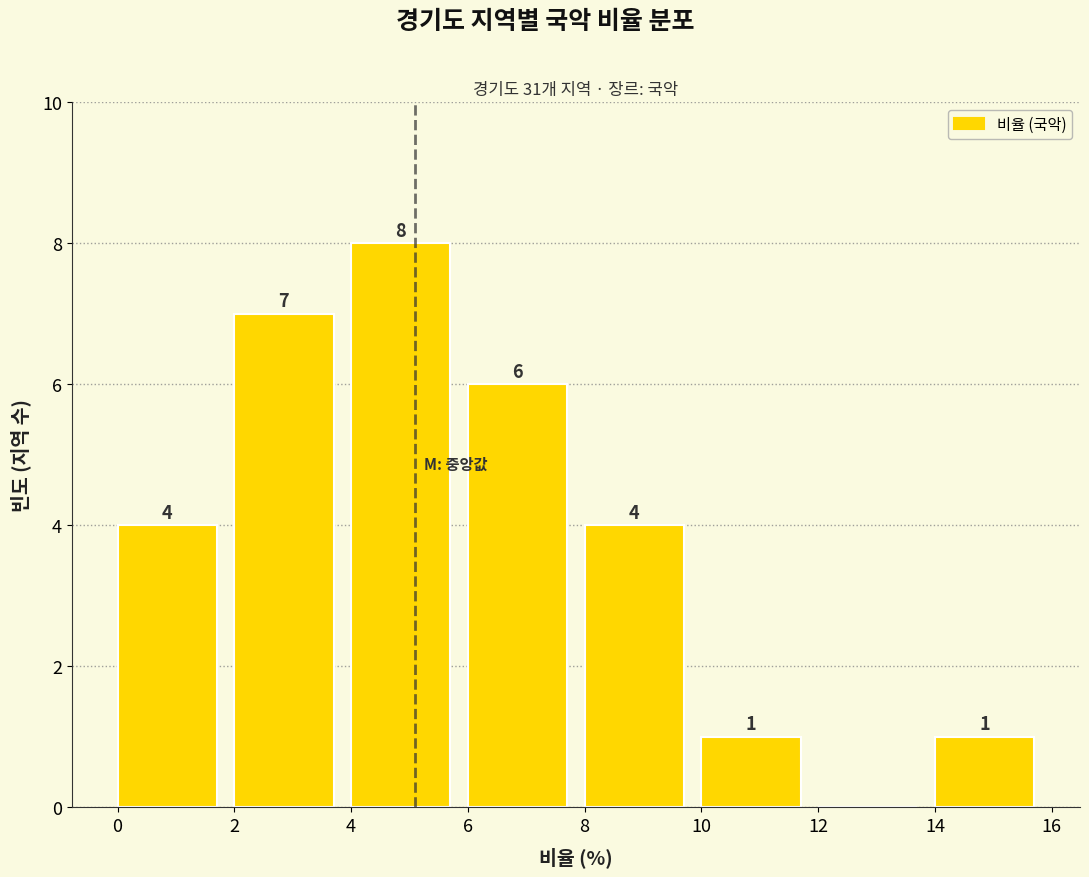

Which range on the x-axis has the tallest bar?

4 to 6